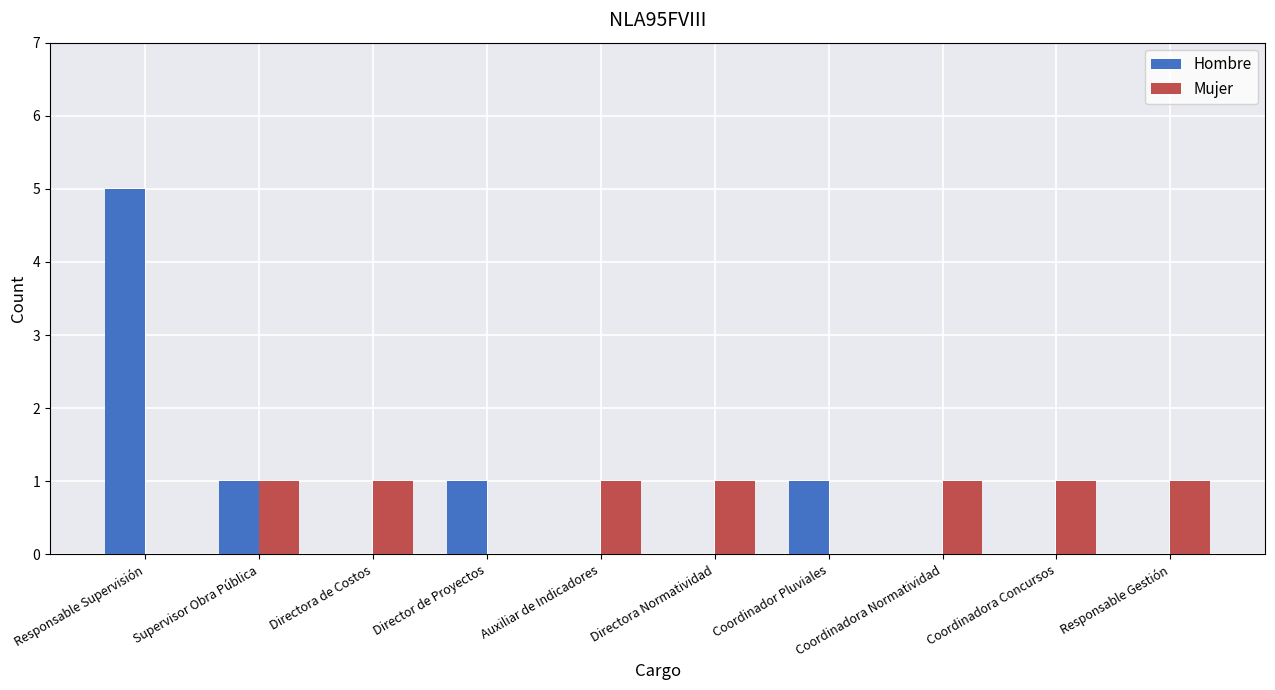

Is it true that Mujer equals 1 at Responsable Gestión?

True